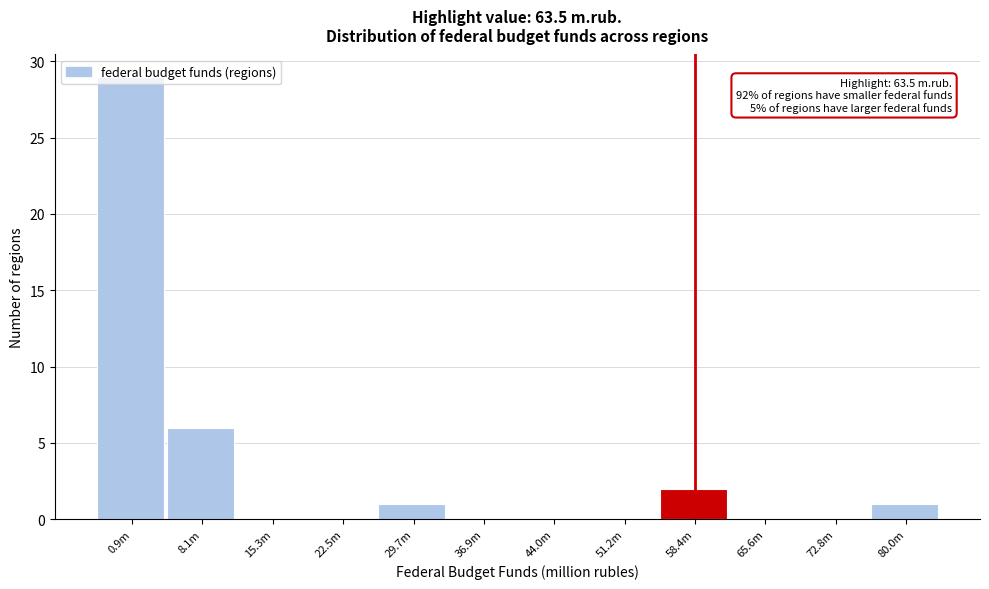

What is the greatest value displayed?

29